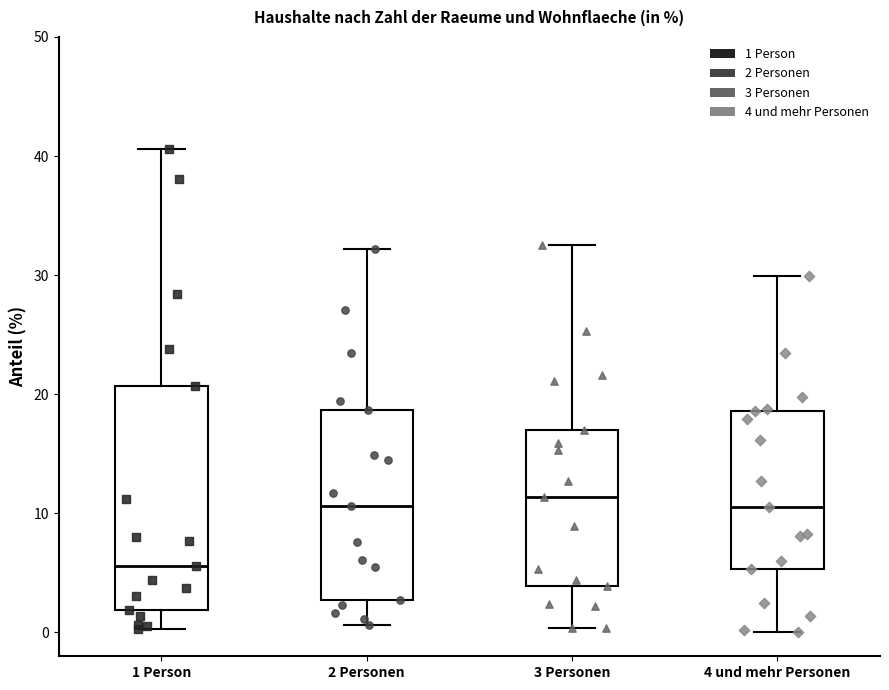

Where does the lower whisker of the box for 3 Personen end on the y-axis? The values are not printed on the chart, so give them approximately, as read against the axis.

0